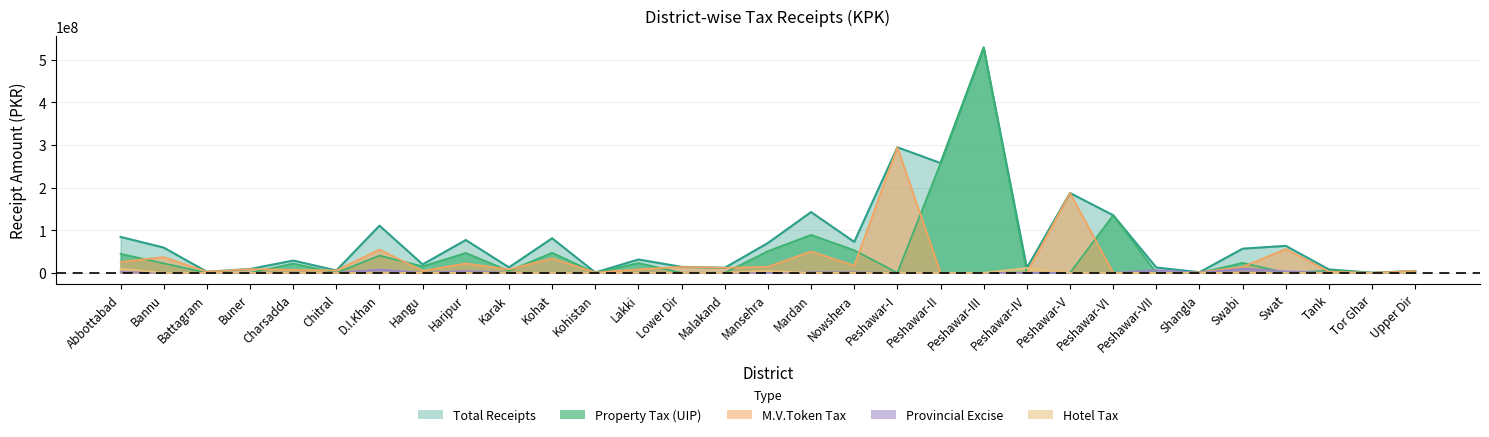

True or false: Provincial Excise has a value of 4570068 at Peshawar-II.

False